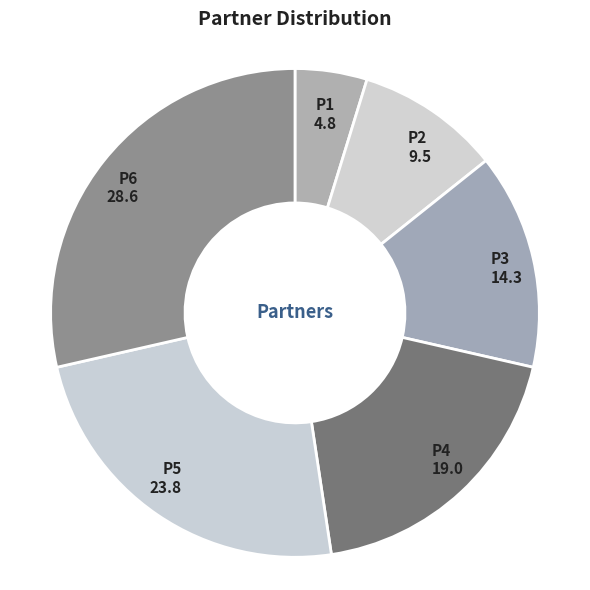

Does P3 represent more than half of the total?

No